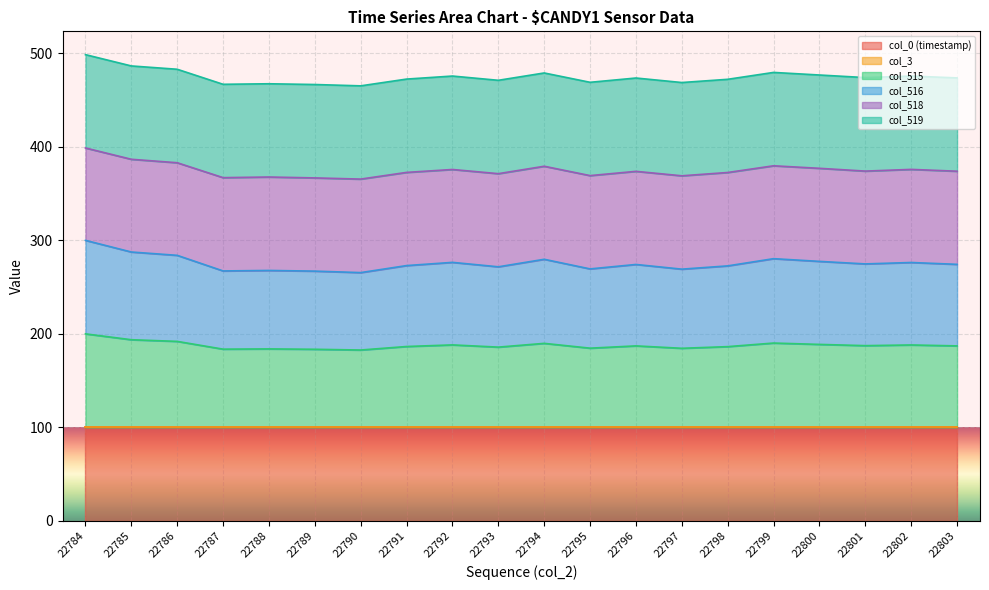

What is the average value of the col_0 (timestamp) series?

100.0